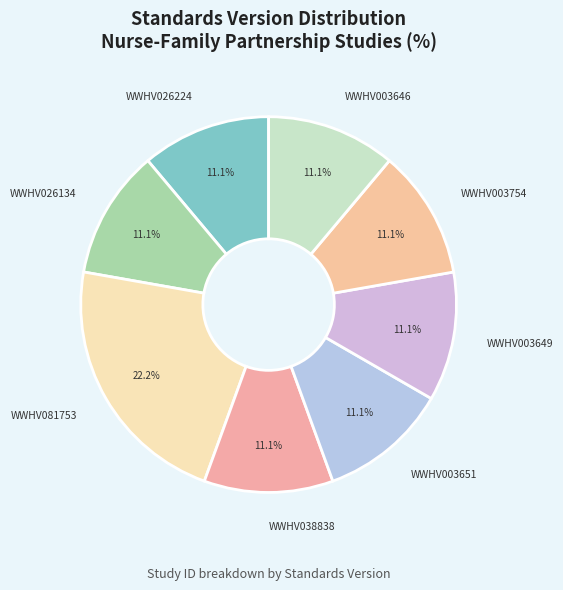

Does any single category account for the majority?

No